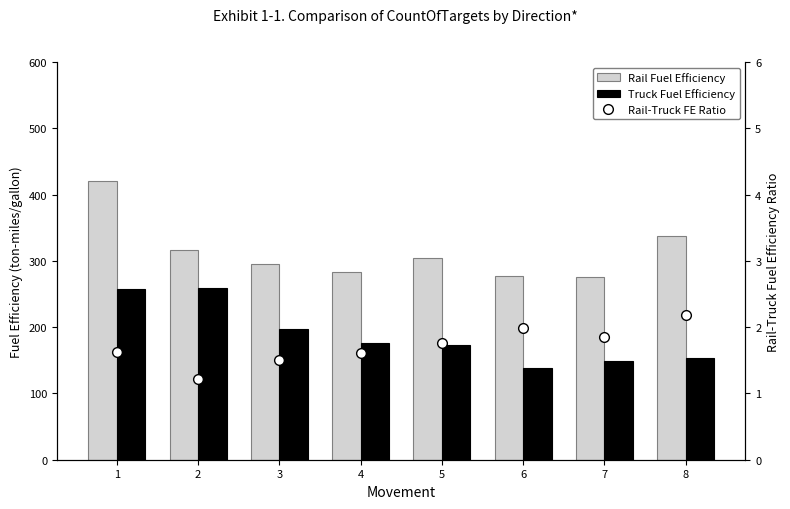

What are all the series names shown in the legend?

Rail Fuel Efficiency, Truck Fuel Efficiency, Rail-Truck FE Ratio